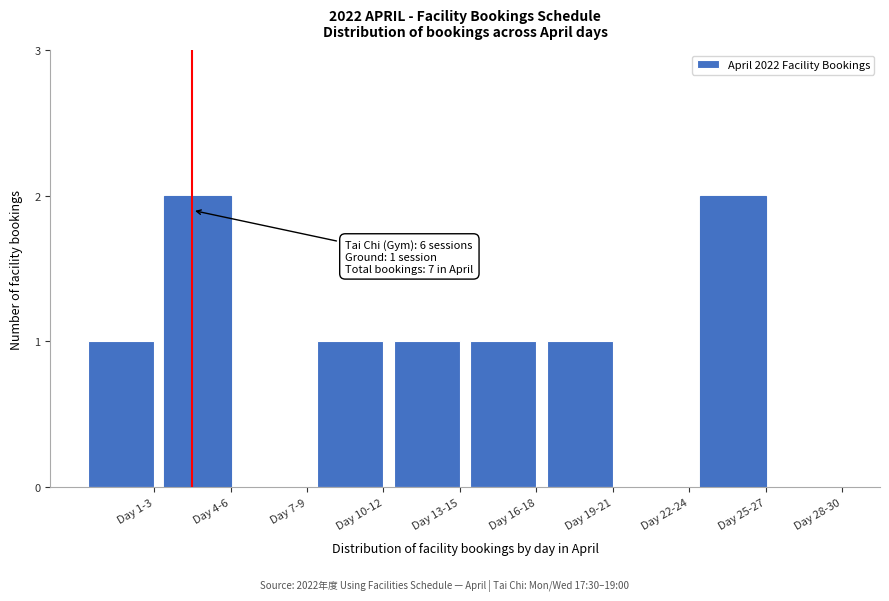

Reading left to right, transcribe all the data shown in this chart.

Day 1-3=1	Day 4-6=2	Day 7-9=0	Day 10-12=1	Day 13-15=1	Day 16-18=1	Day 19-21=1	Day 22-24=0	Day 25-27=2	Day 28-30=0